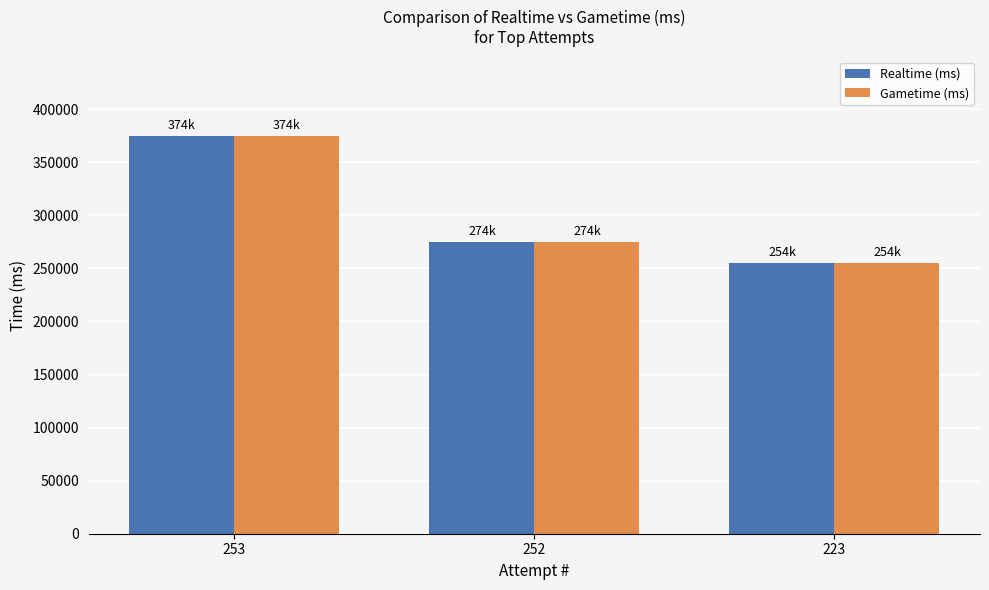

What is the average value of the Gametime (ms) series?

301430